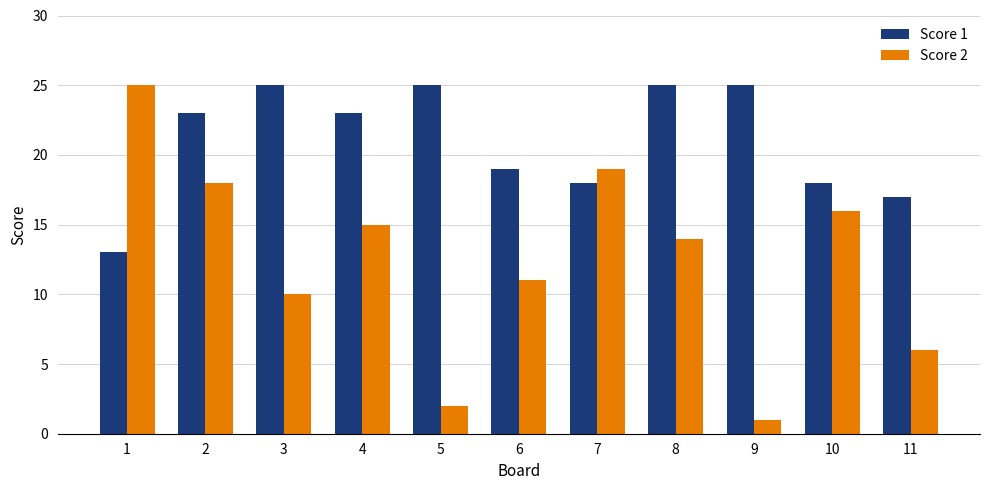

How many data points in Score 1 are less than 23?

5